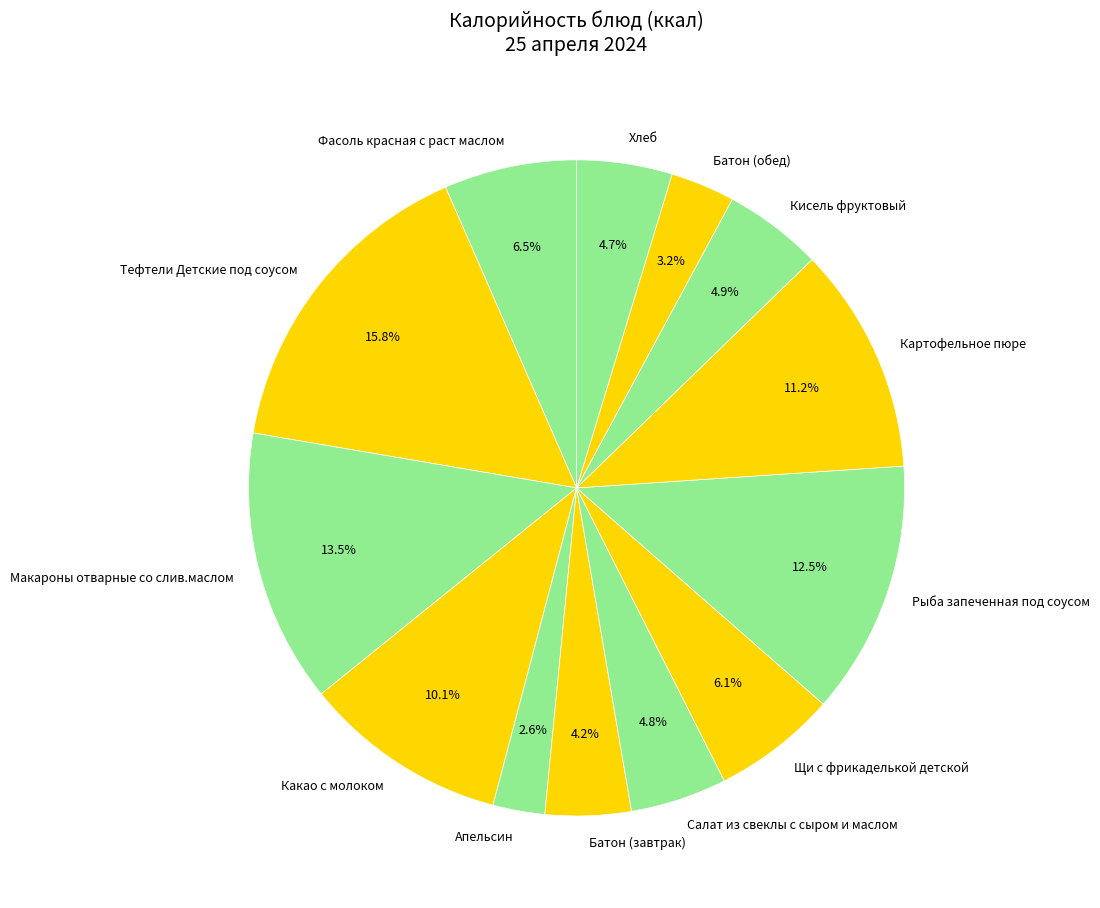

To the nearest percent, what percentage of the pie is Какао с молоком?

10%